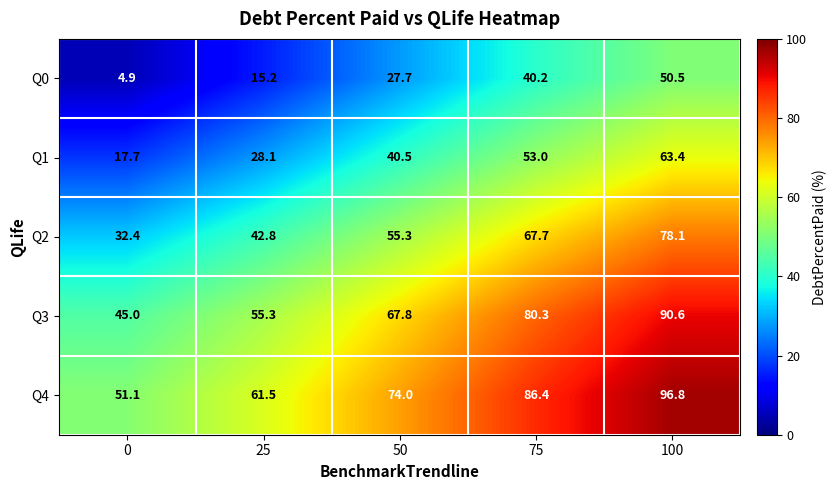

Rank the series by their maximum value, from lowest to highest.

Q0, Q1, Q2, Q3, Q4